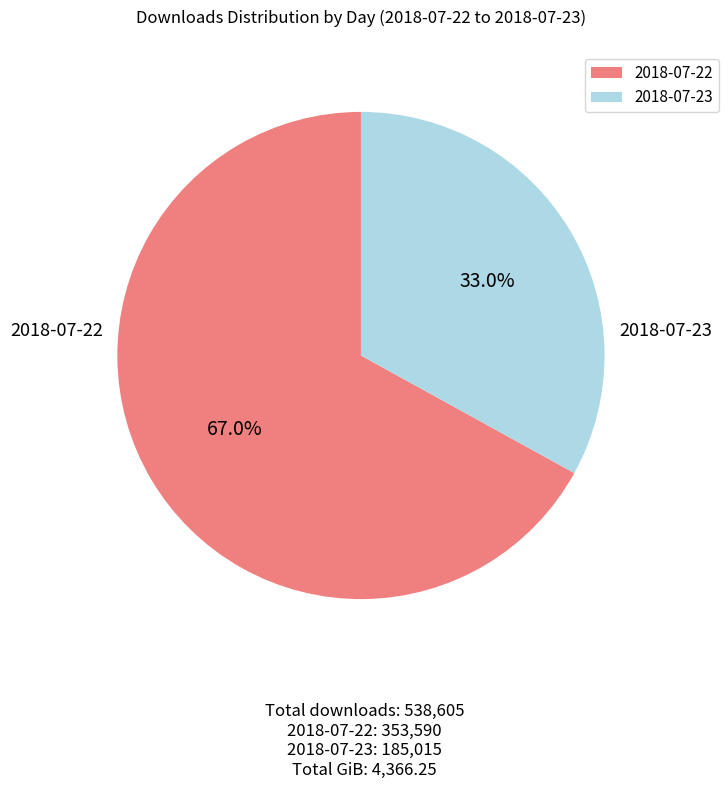

Approximately how many times larger is the value at 2018-07-22 compared to 2018-07-23?

2.0